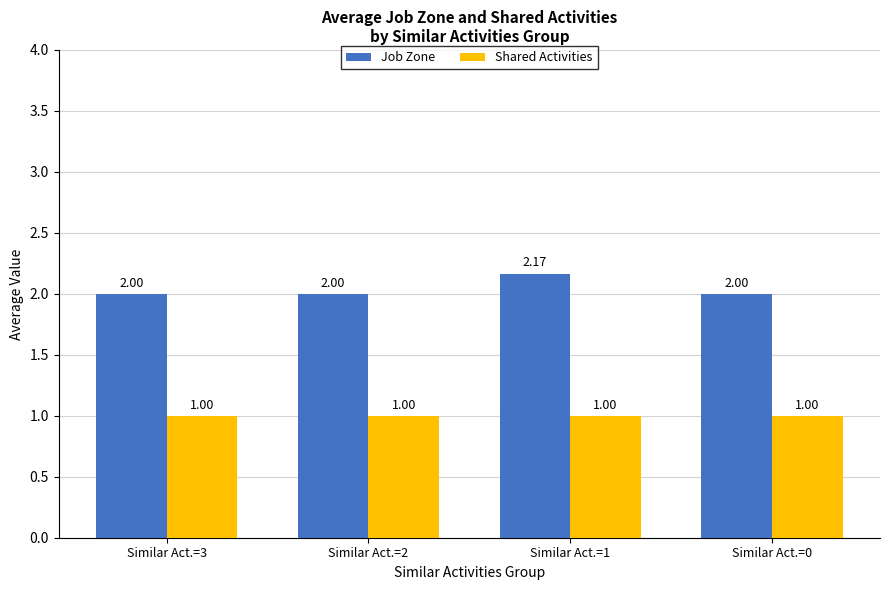

List the series in order of their peak value, highest first.

Job Zone, Shared Activities